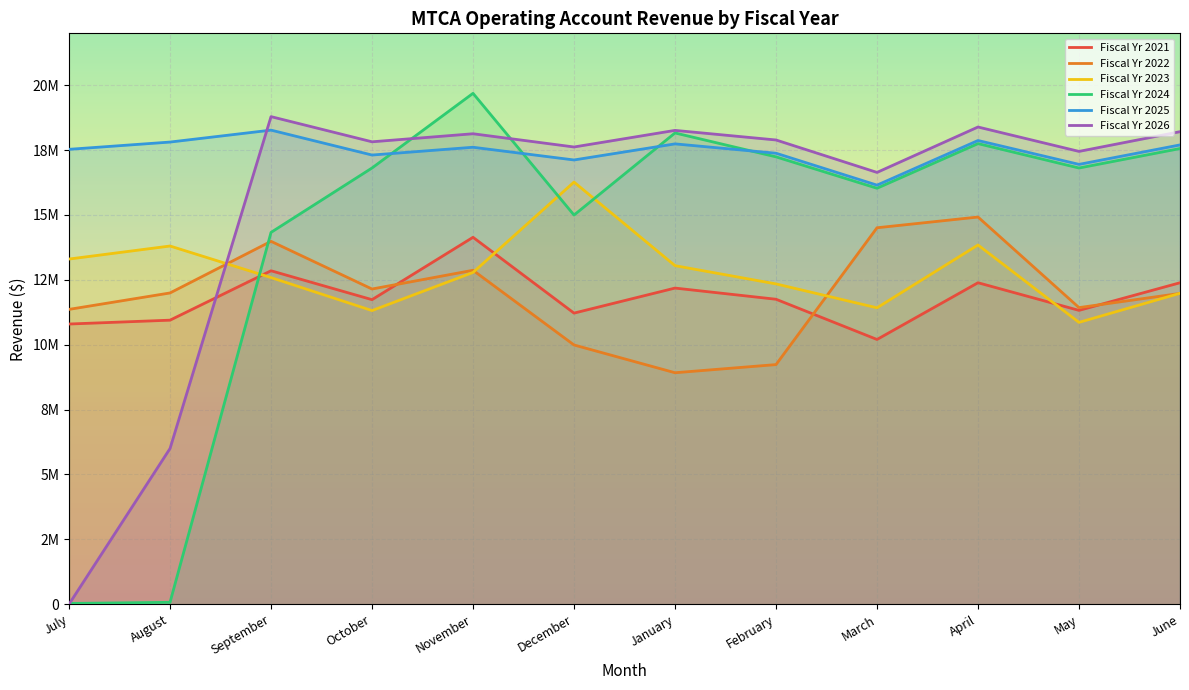

The Fiscal Yr 2026 series shows 18210000 at June. True or false?

True